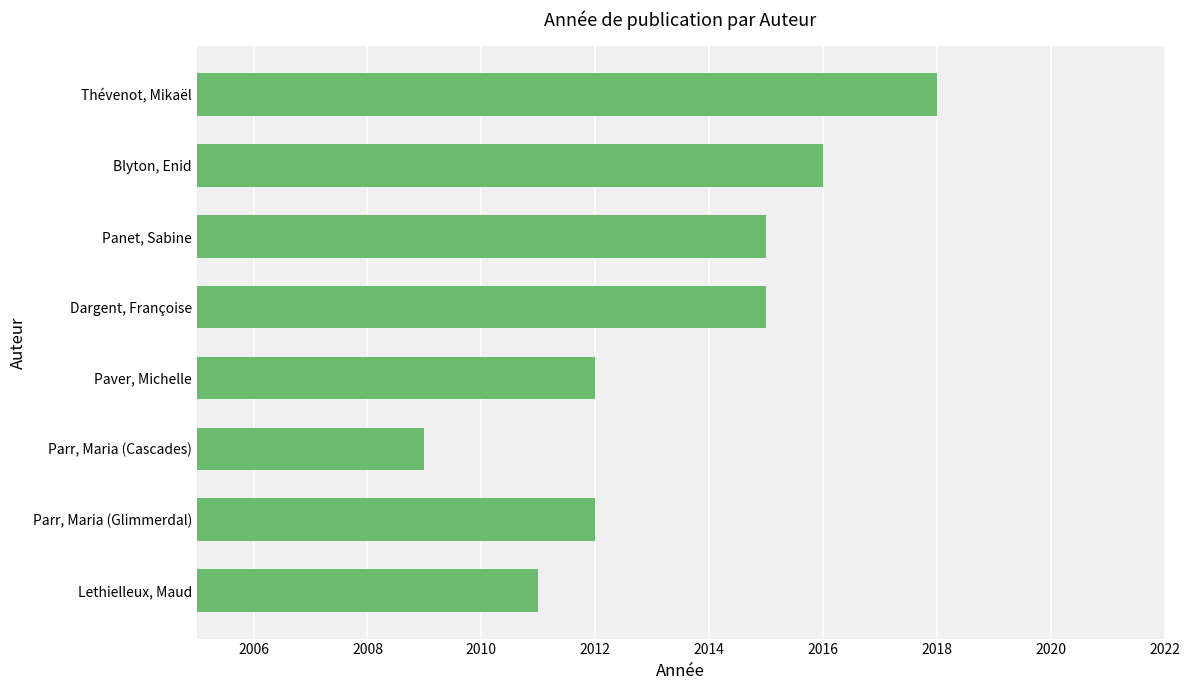

What is the ratio of the value at Parr, Maria (Glimmerdal) to the value at Paver, Michelle?

1.0